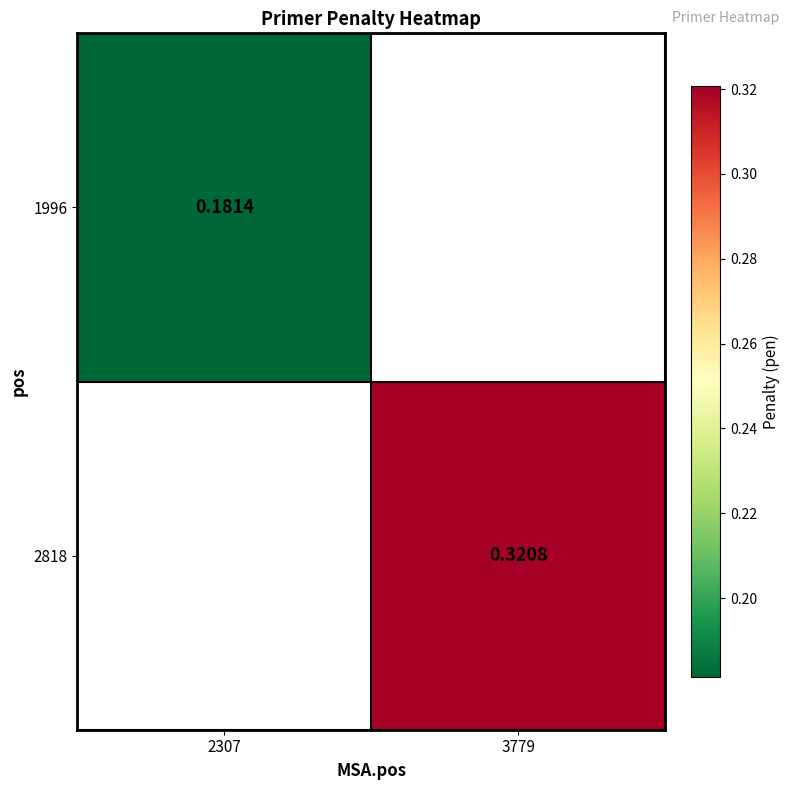

Is the value of 2818 at 3779 greater than the value of 1996 at 2307?

Yes